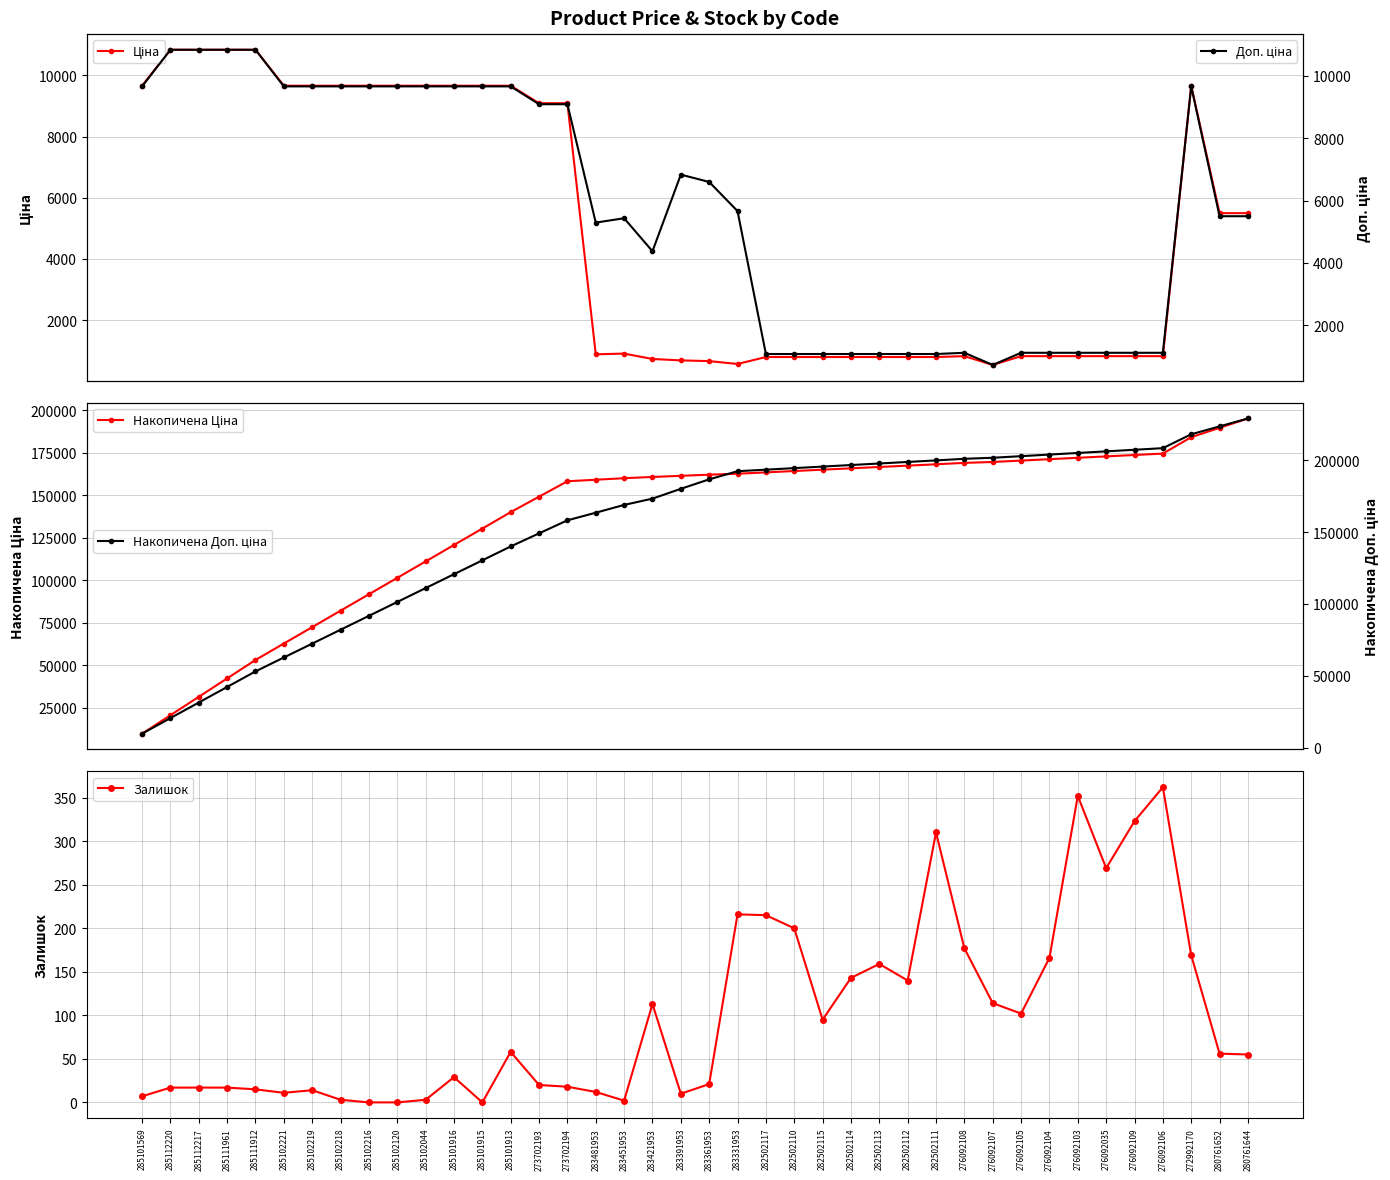

True or false: Накопичена Доп. ціна has a value of 274083.1 at 276092109.

False